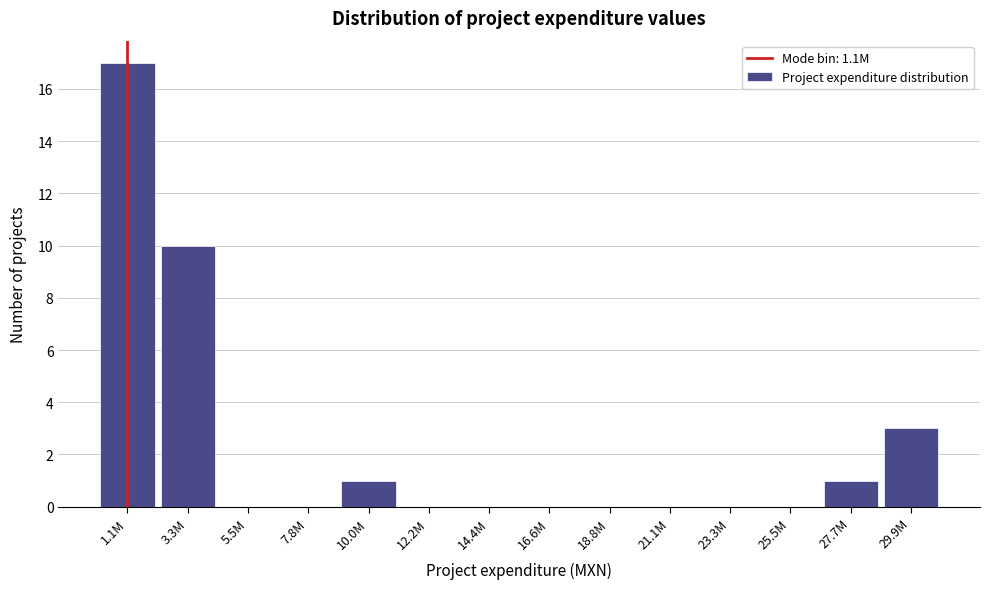

Reading left to right, list all the values displayed in this chart.

1.1M=17	3.3M=10	5.5M=0	7.8M=0	10.0M=1	12.2M=0	14.4M=0	16.6M=0	18.8M=0	21.1M=0	23.3M=0	25.5M=0	27.7M=1	29.9M=3